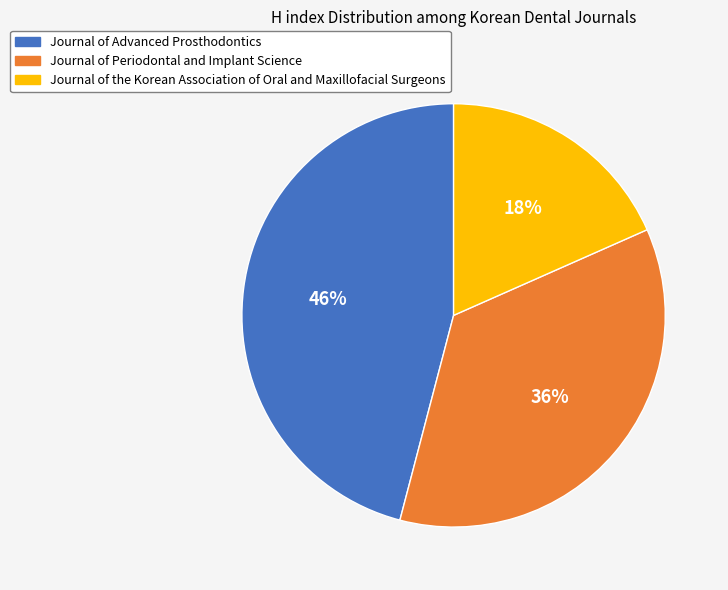

Count the number of slices in the pie.

3